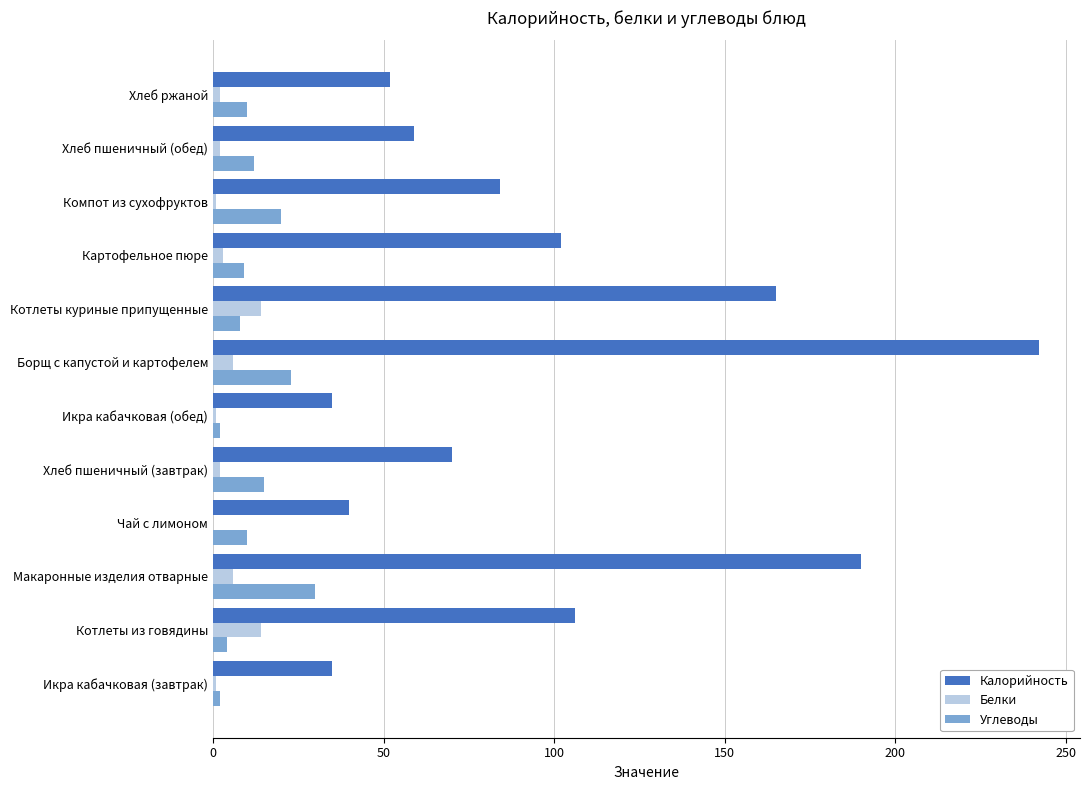

What is the sum of all Углеводы values?

145